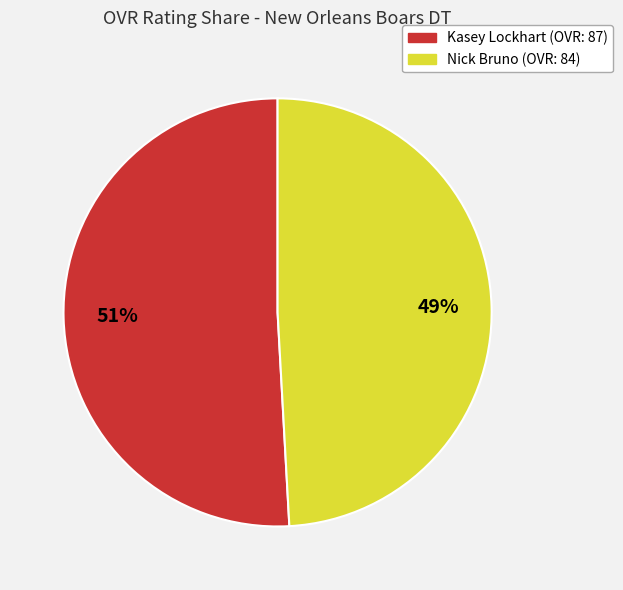

Do Kasey Lockhart (OVR: 87) and Nick Bruno (OVR: 84) together represent more than half of the pie?

Yes